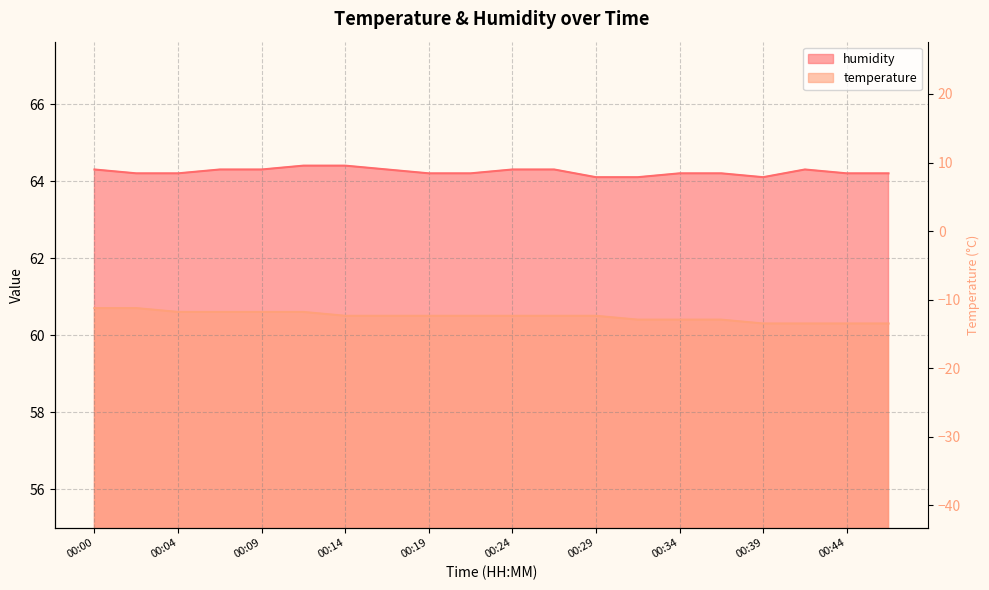

Rank the series by their maximum value, from highest to lowest.

humidity, temperature